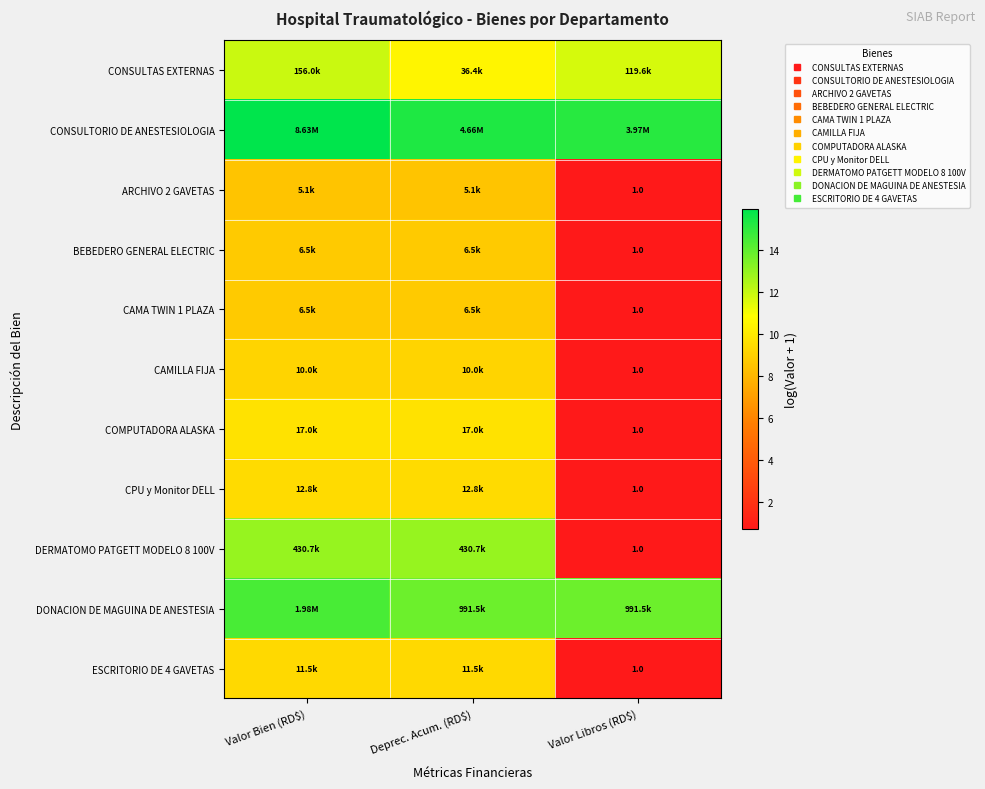

What is the minimum value for DERMATOMO PATGETT MODELO 8 100V?

0.7